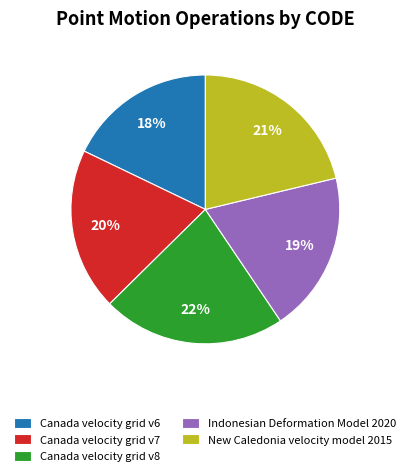

How many segments does this pie chart have?

5